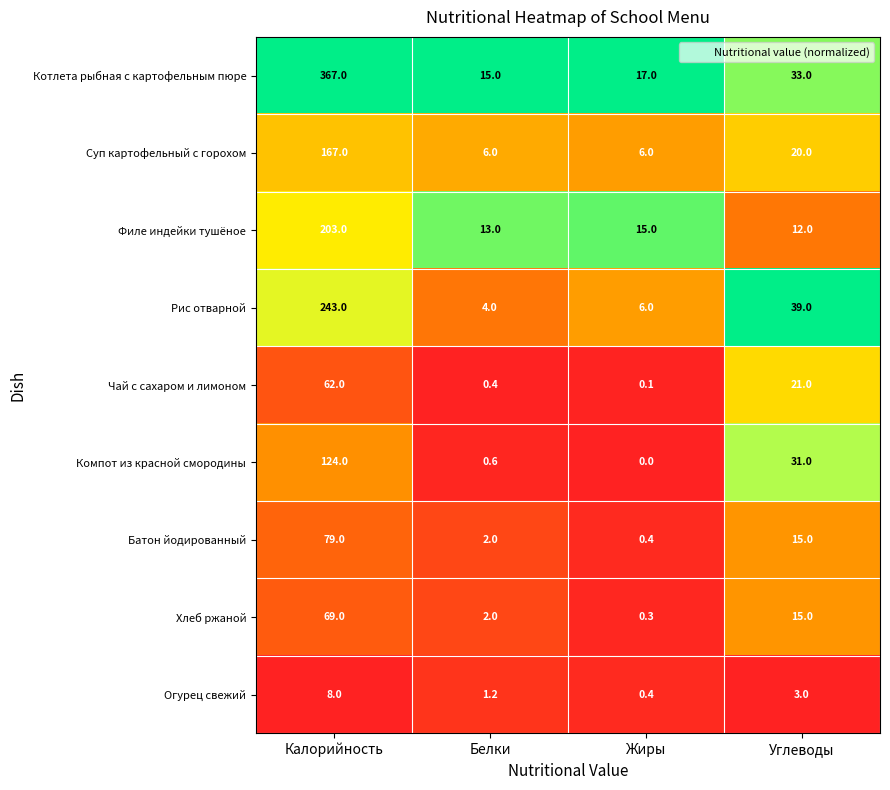

What value does the Батон йодированный series have at Углеводы?

15.0